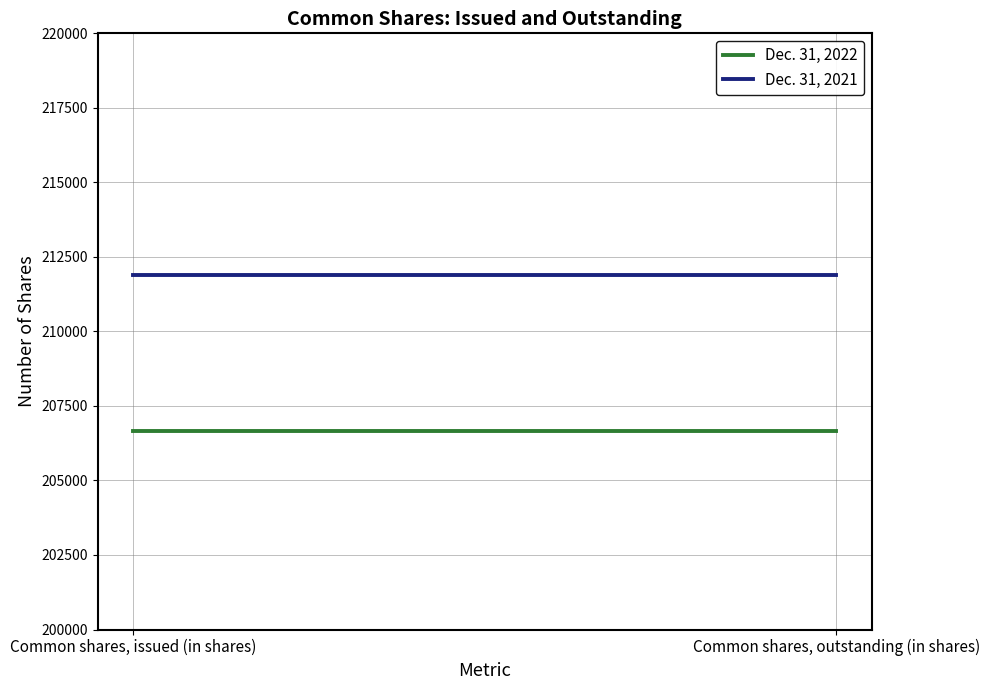

What is the spread (max minus min) of values at Common shares, issued (in shares)?

5226